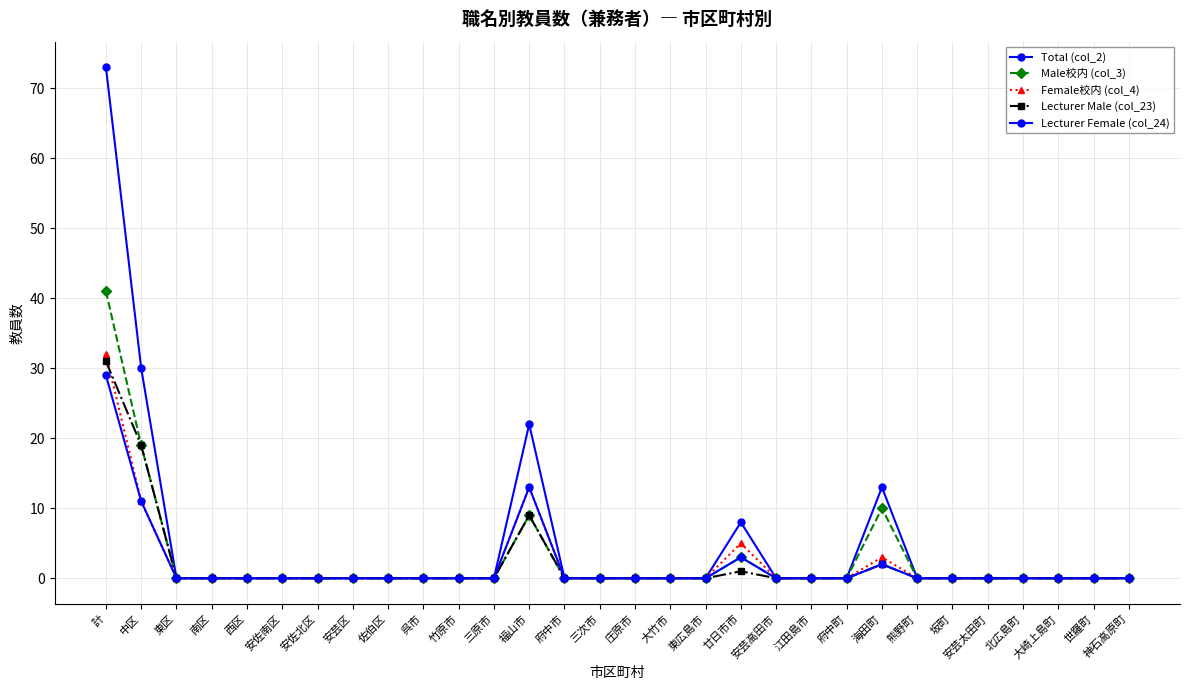

In Male校内 (col_3), how many points are higher than both neighbors (excluding endpoints)?

3